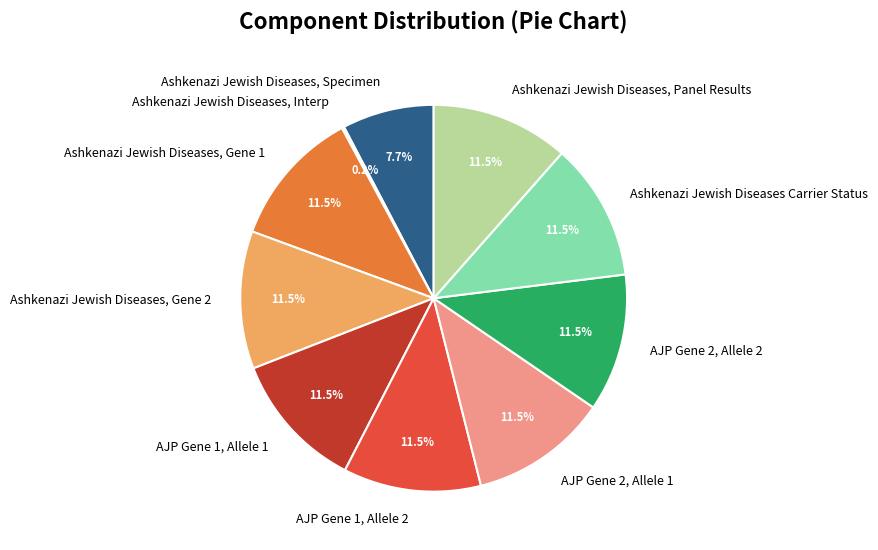

To the nearest percent, what percentage of the pie is Ashkenazi Jewish Diseases, Specimen?

8%